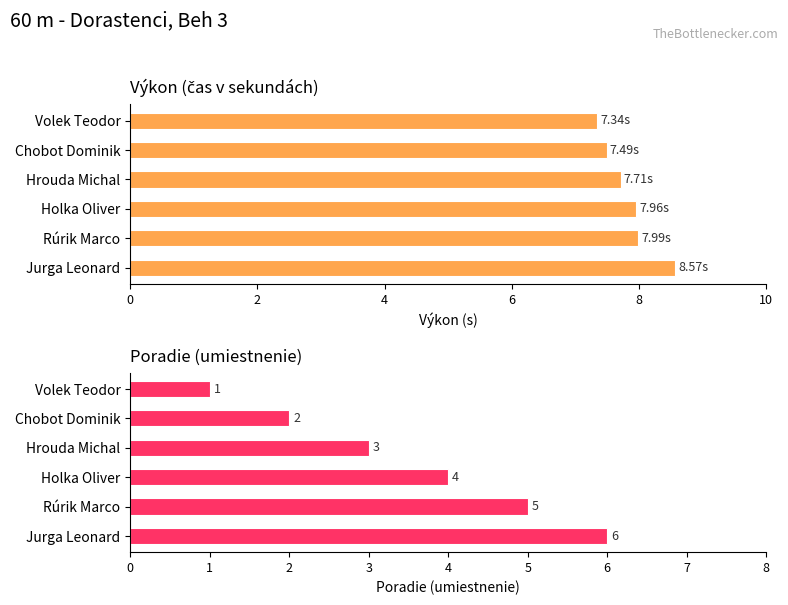

Does the chart contain any negative values?

No